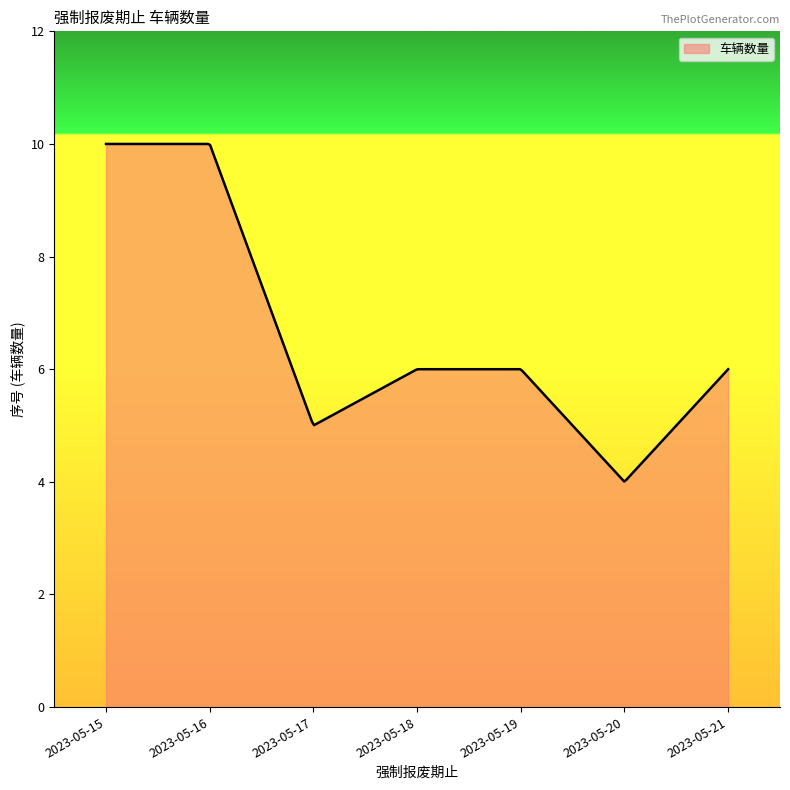

What is the greatest value displayed?

10.0